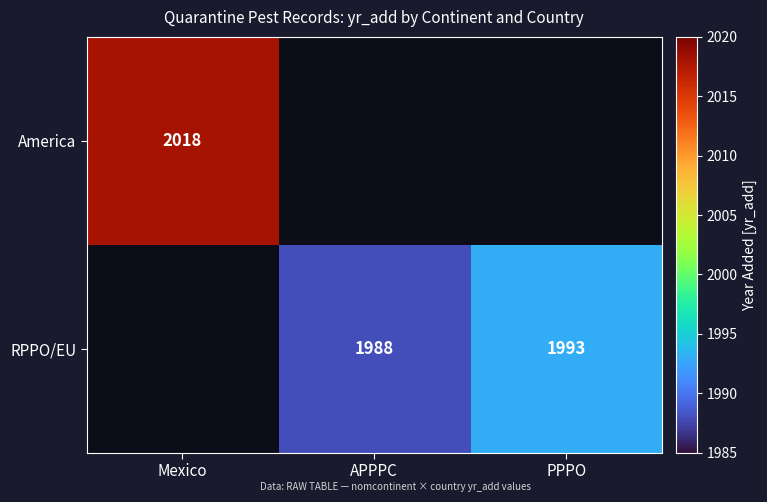

What is the minimum value shown in the chart?

1988.0